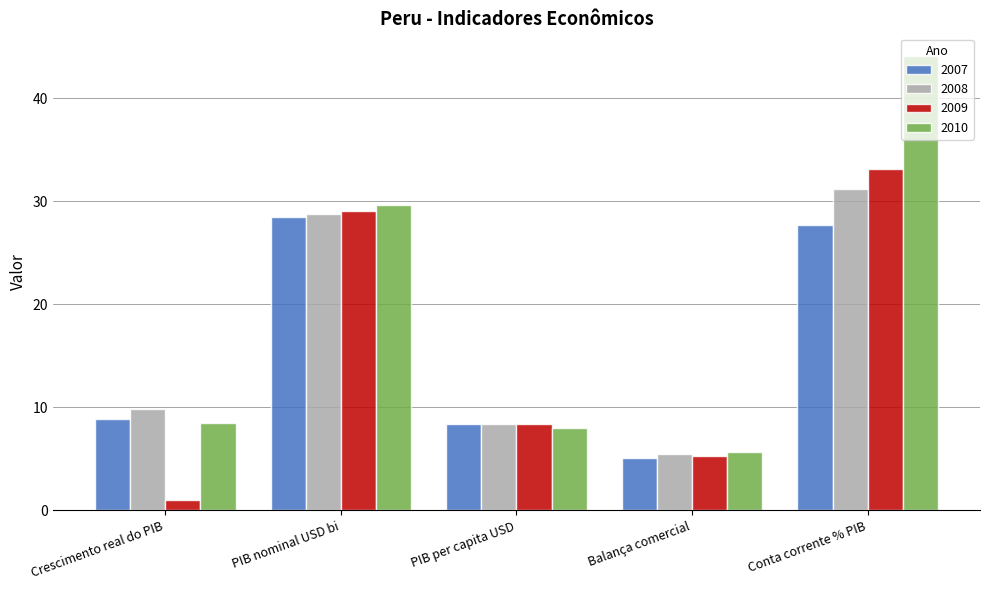

The value of 2008 at Conta corrente % PIB is 11.4. True or false?

False